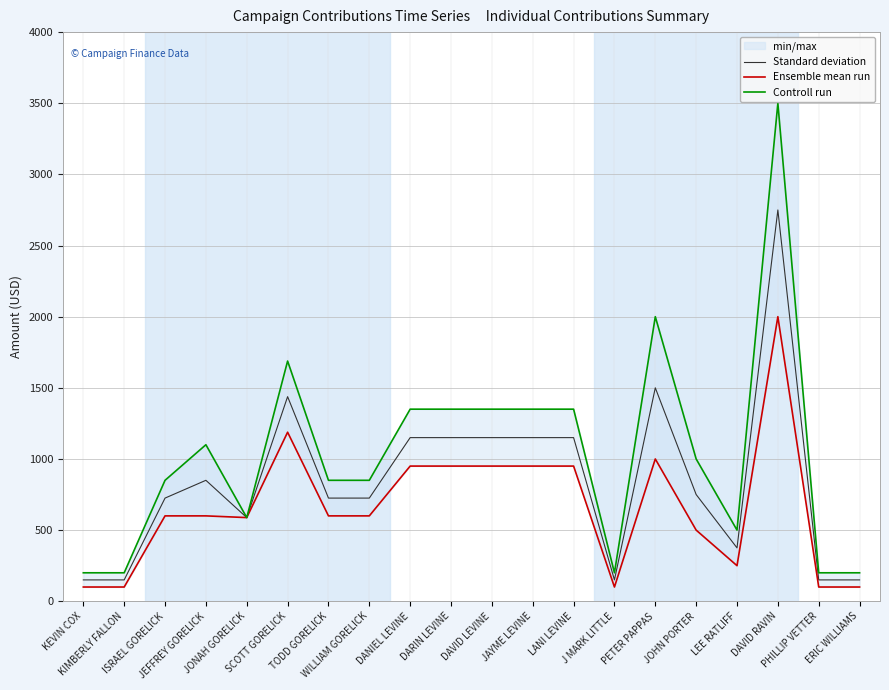

Where is Standard deviation nearest to the value 1450?

SCOTT GORELICK